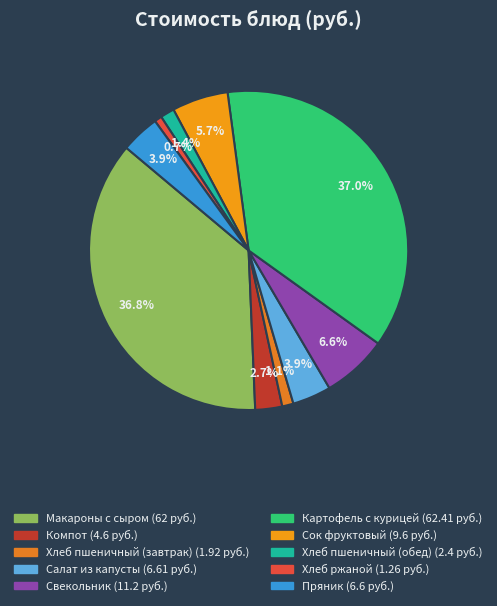

What percentage is the Пряник slice, to the nearest percent?

4%